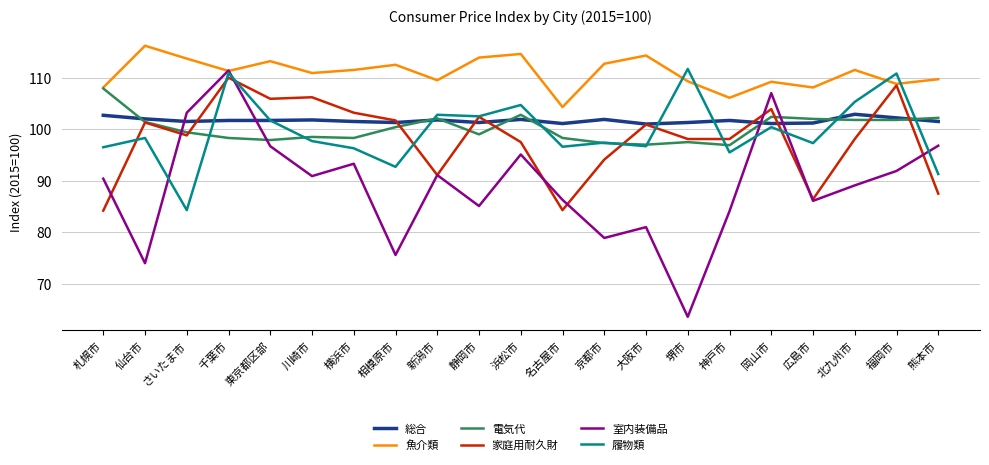

Read the 電気代 value at 福岡市.

101.8